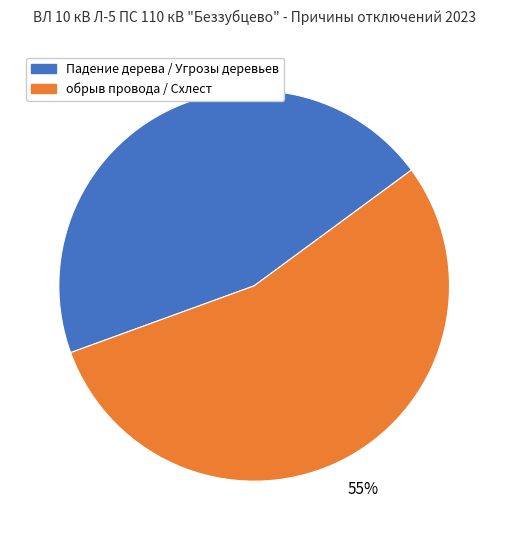

Do обрыв провода / Схлест and Падение дерева / Угрозы деревьев together represent more than half of the pie?

Yes